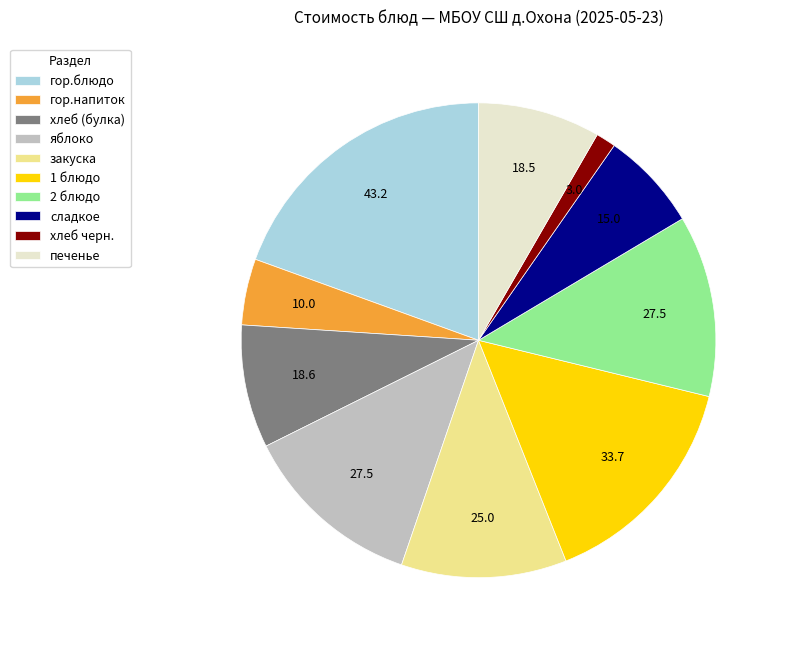

Is the sum of 1 блюдо and гор.напиток greater than half?

No